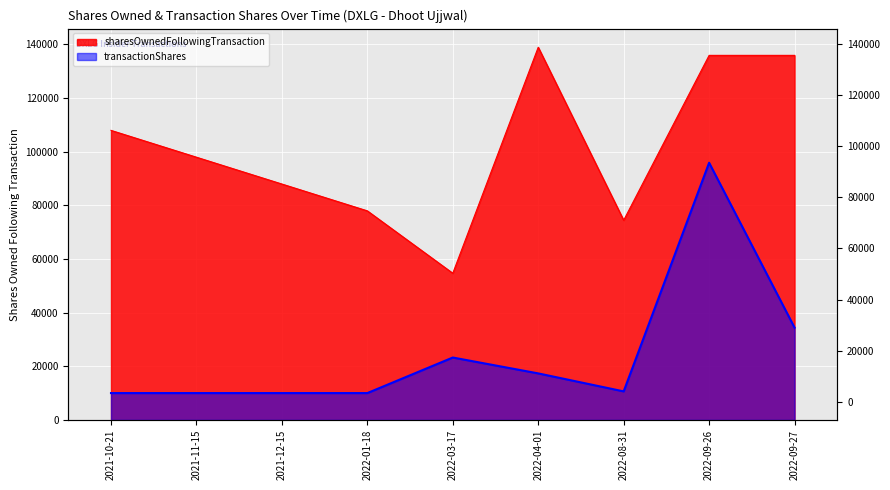

What is the spread (max minus min) of values at 2022-03-17?

31411